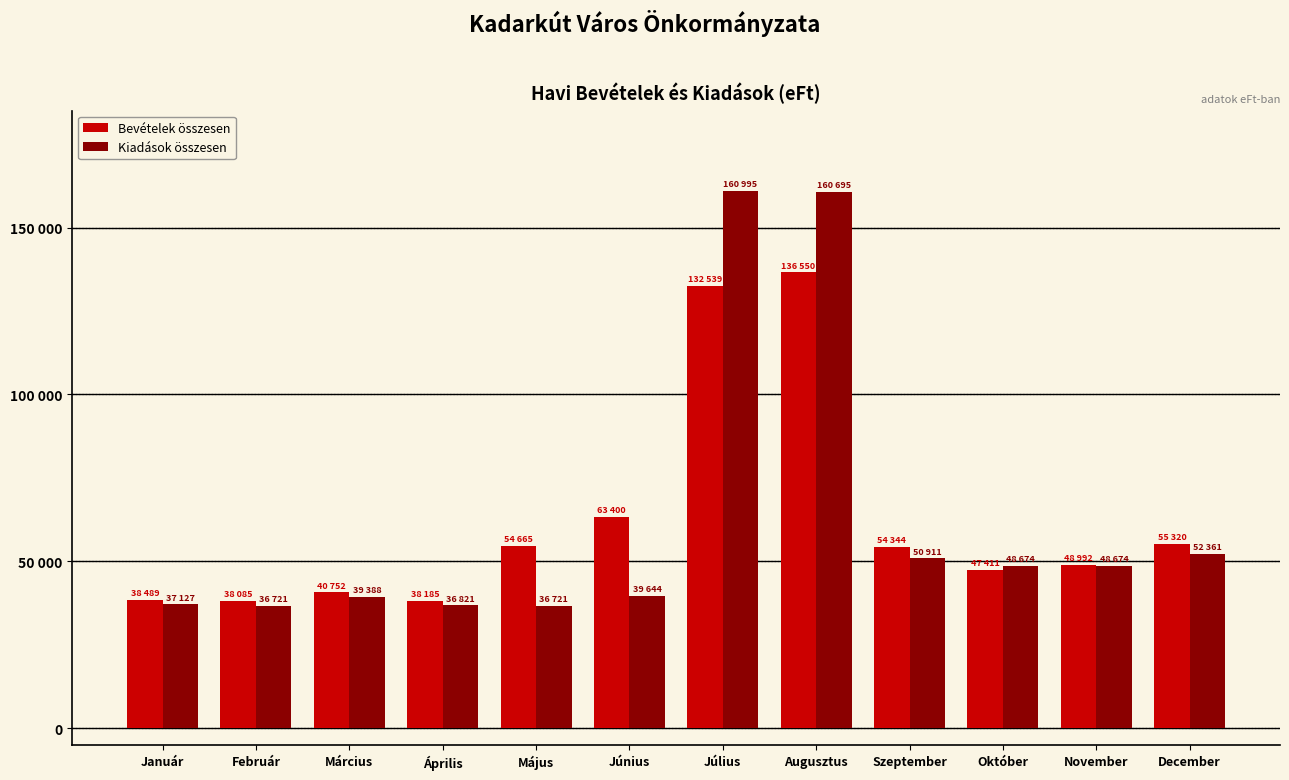

Reading right to left, list all the values displayed in this chart.

Bevételek összesen: 55320	48992	47411	54344	136550	132539	63400	54665	38185	40752	38085	38489
Kiadások összesen: 52361	48674	48674	50911	160695	160995	39644	36721	36821	39388	36721	37127